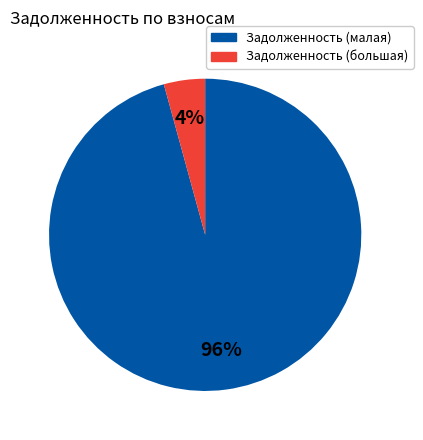

Is there a majority slice in this chart?

Yes